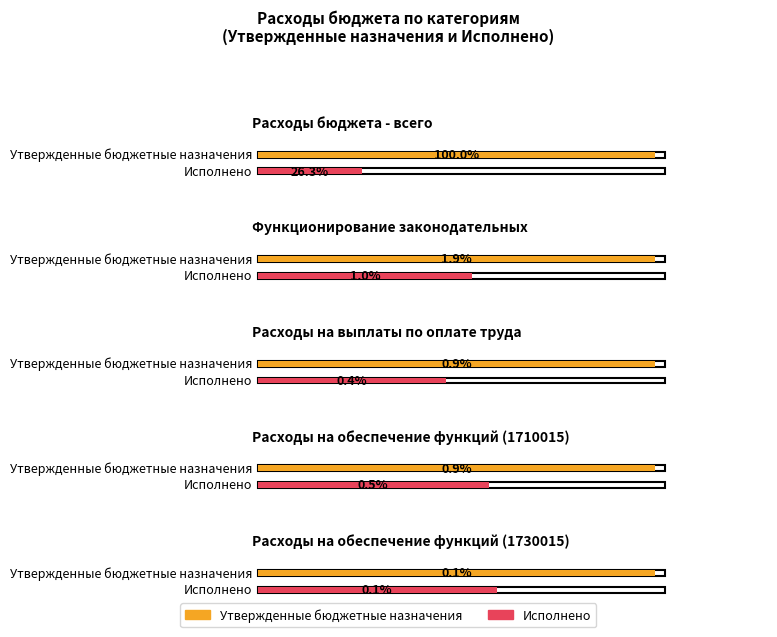

Reading left to right, what are all the values shown in this chart?

Утвержденные бюджетные назначения: 136878941.9	2625737.2	1251122.2	1165900.0	160315.0
Исполнено: 35958481.3	1417172.2	593746.2	678568.4	96457.6